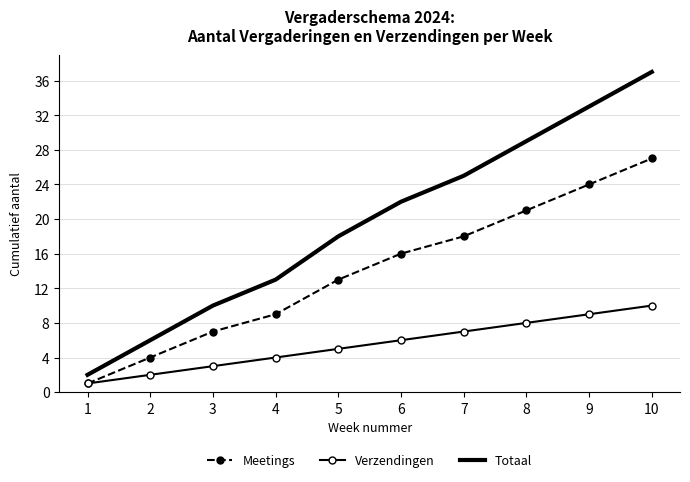

True or false: Verzendingen and Totaal cross at least once.

False